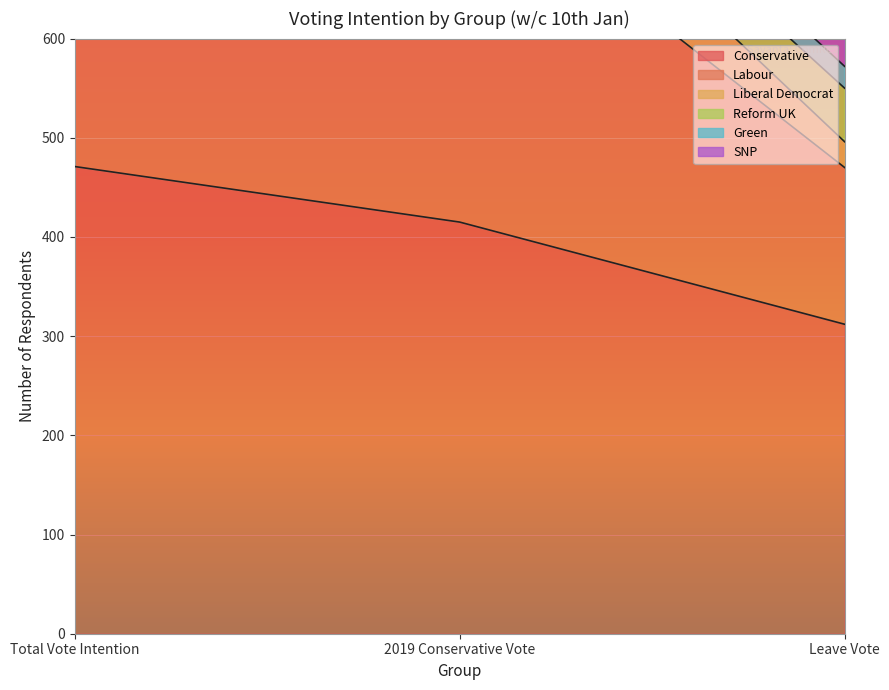

Read the SNP value at Leave Vote.

470